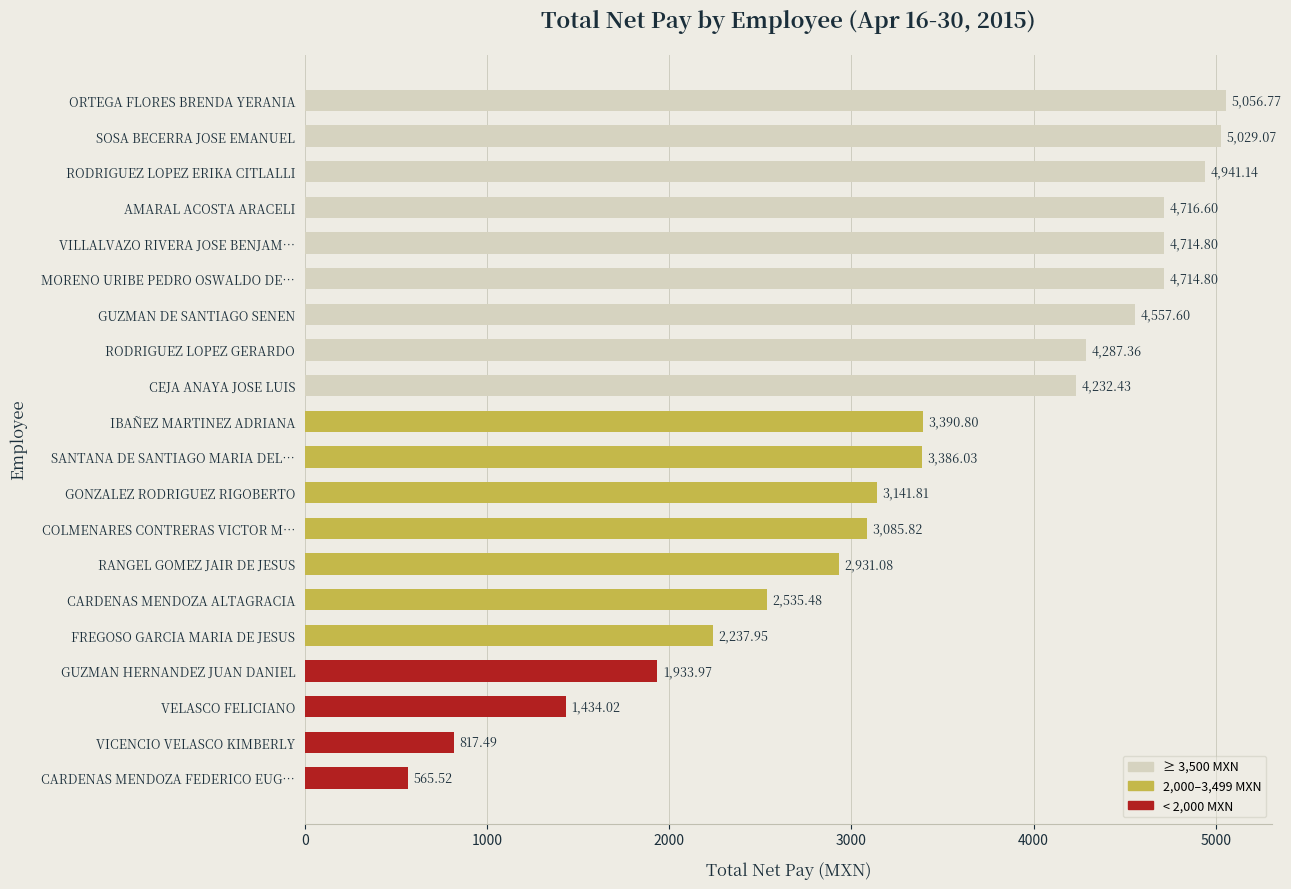

How many bars are there in total?

20